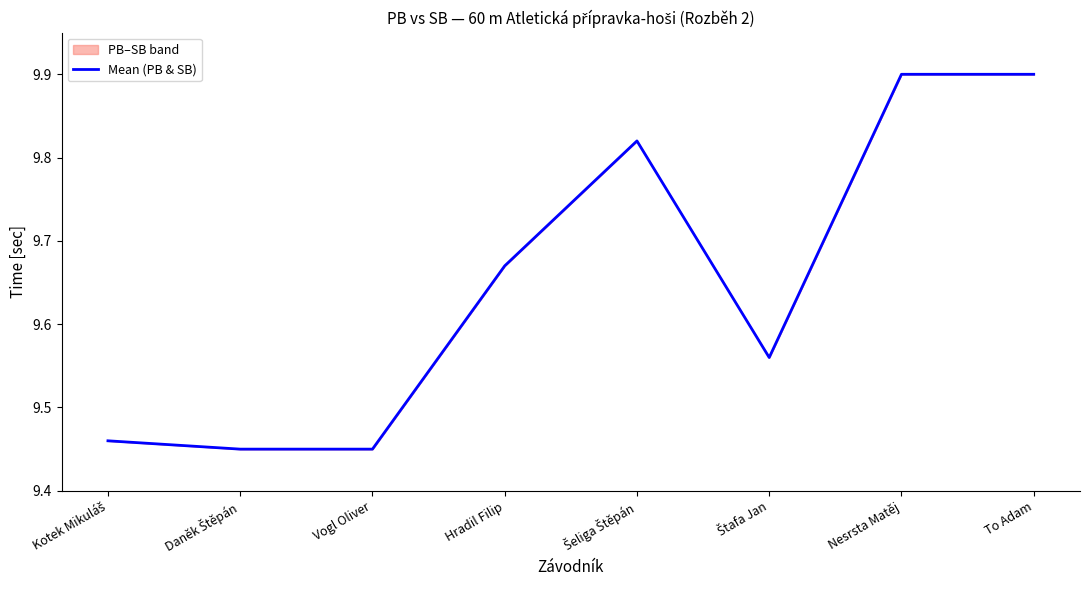

Is this an area chart (filled region under the line)?

No